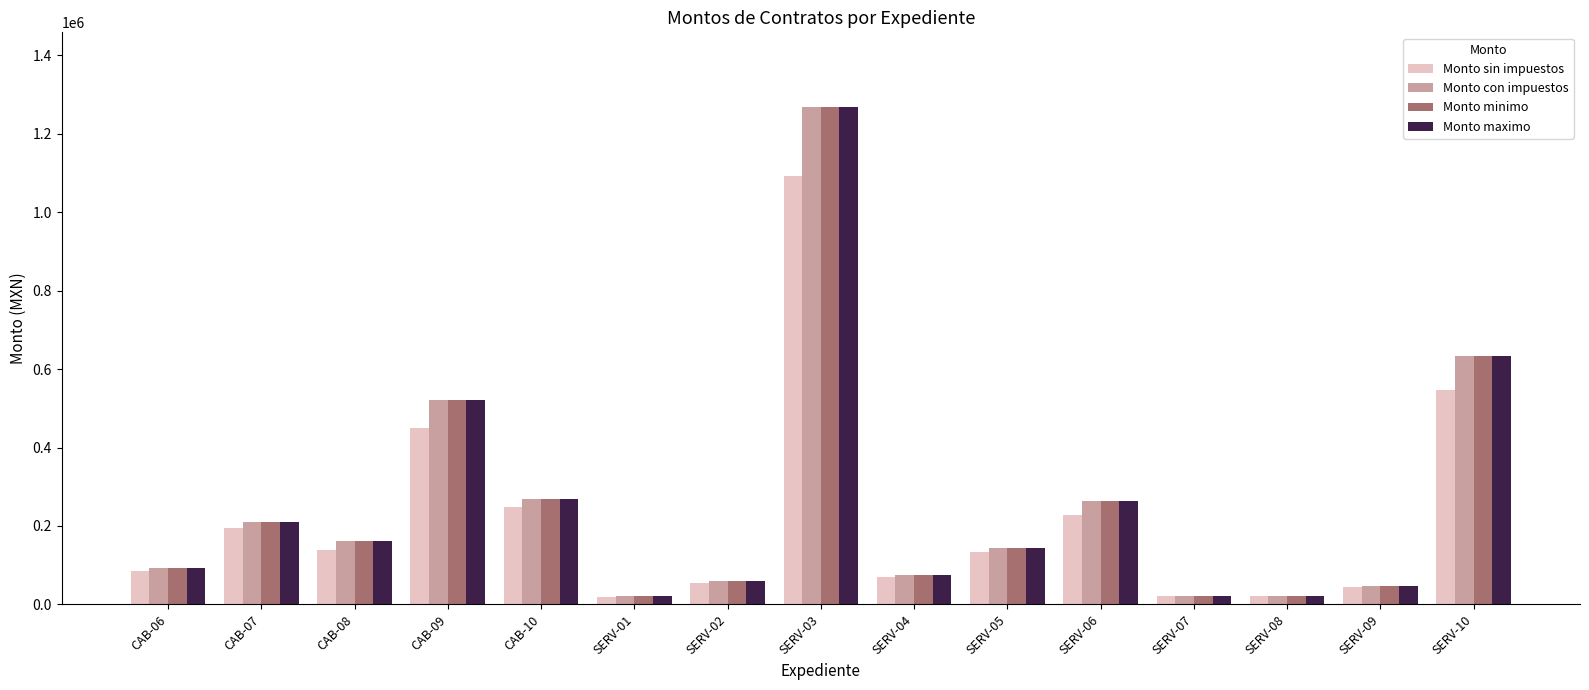

What is the maximum value shown in the chart?

1268170.0